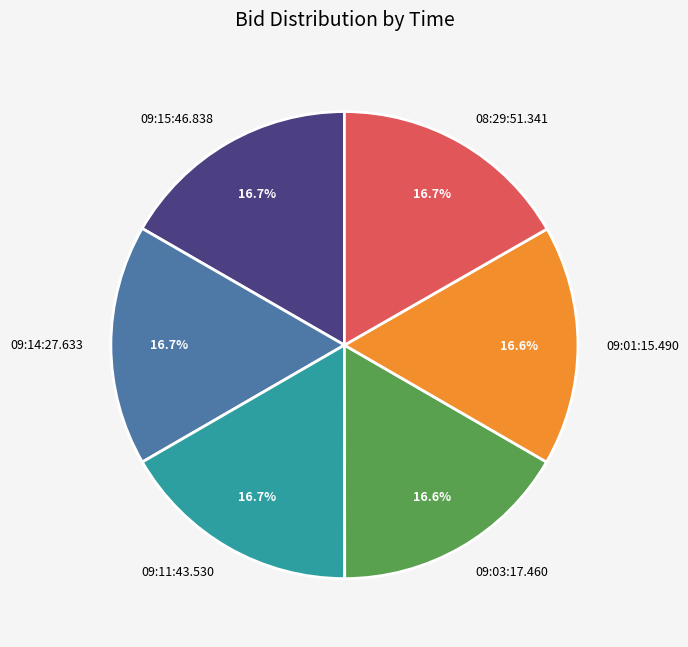

To the nearest percent, what percentage of the pie is 09:01:15.490?

17%